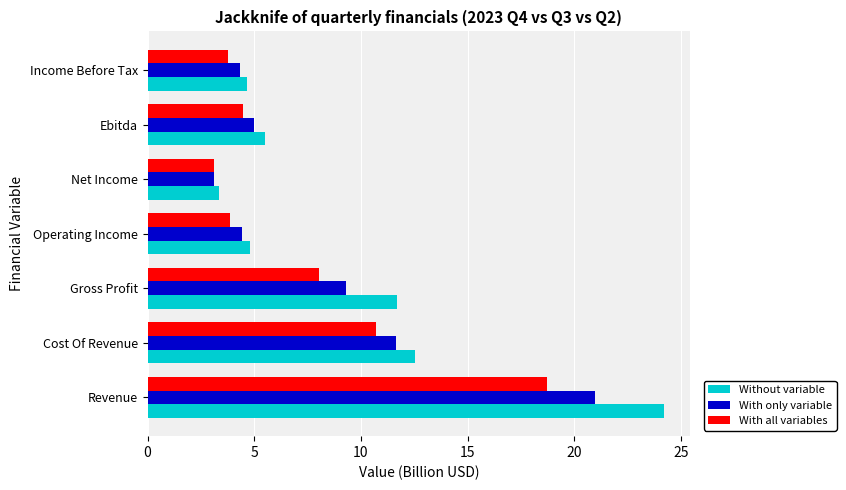

The value of With all variables at Income Before Tax is 3.8. True or false?

True